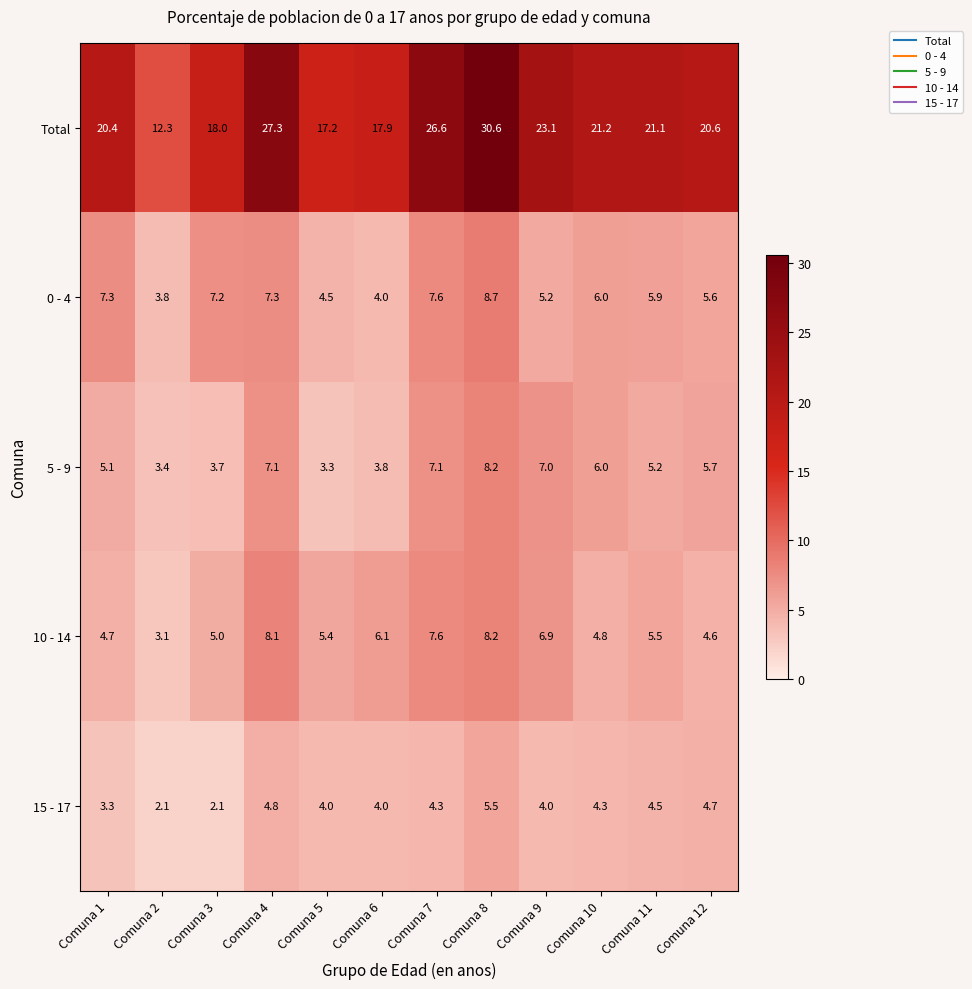

At how many categories does at least one series exceed 5?

12